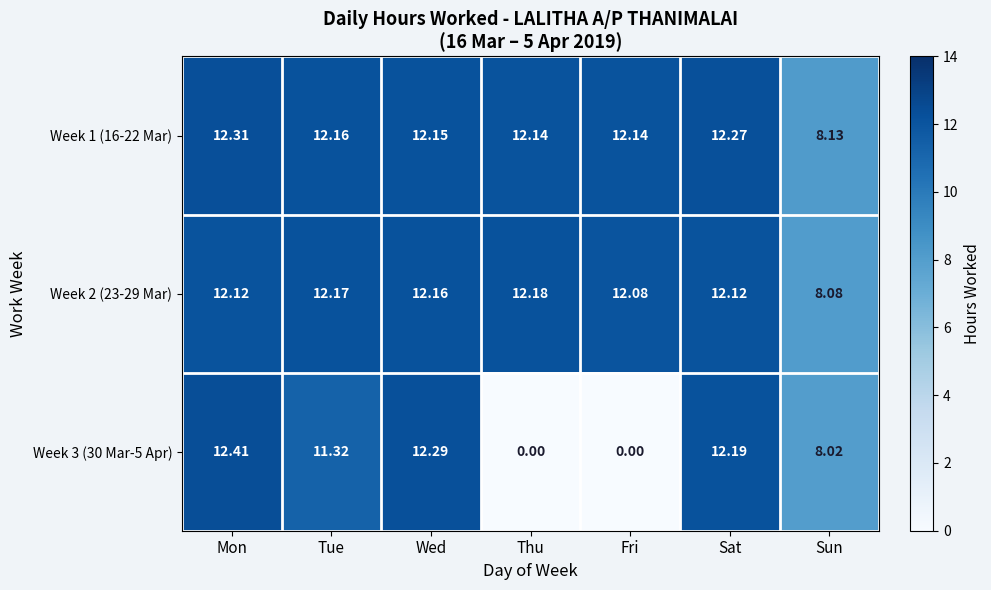

At which category is the sum across all series the highest?

Mon